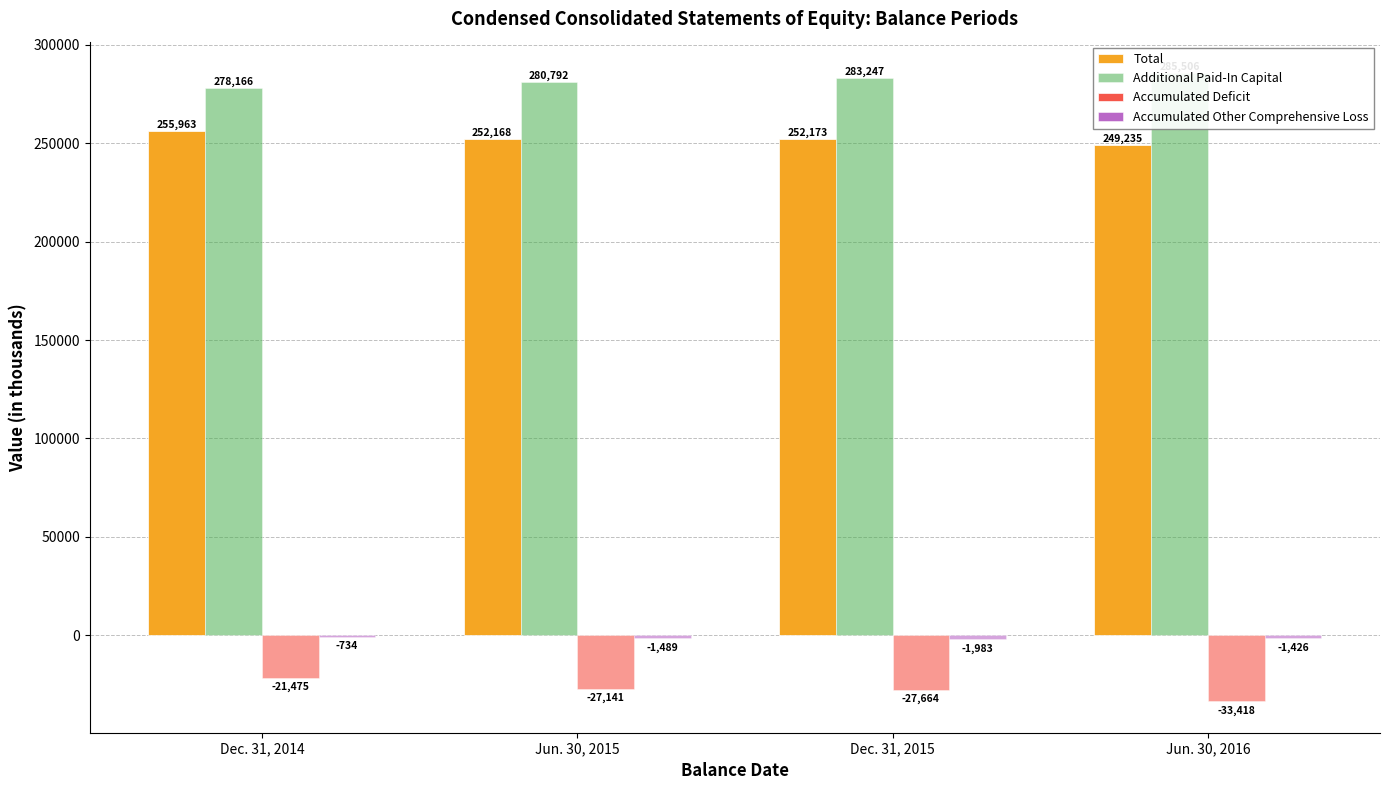

What is the label of the 4th bar from the right?

Dec. 31, 2014